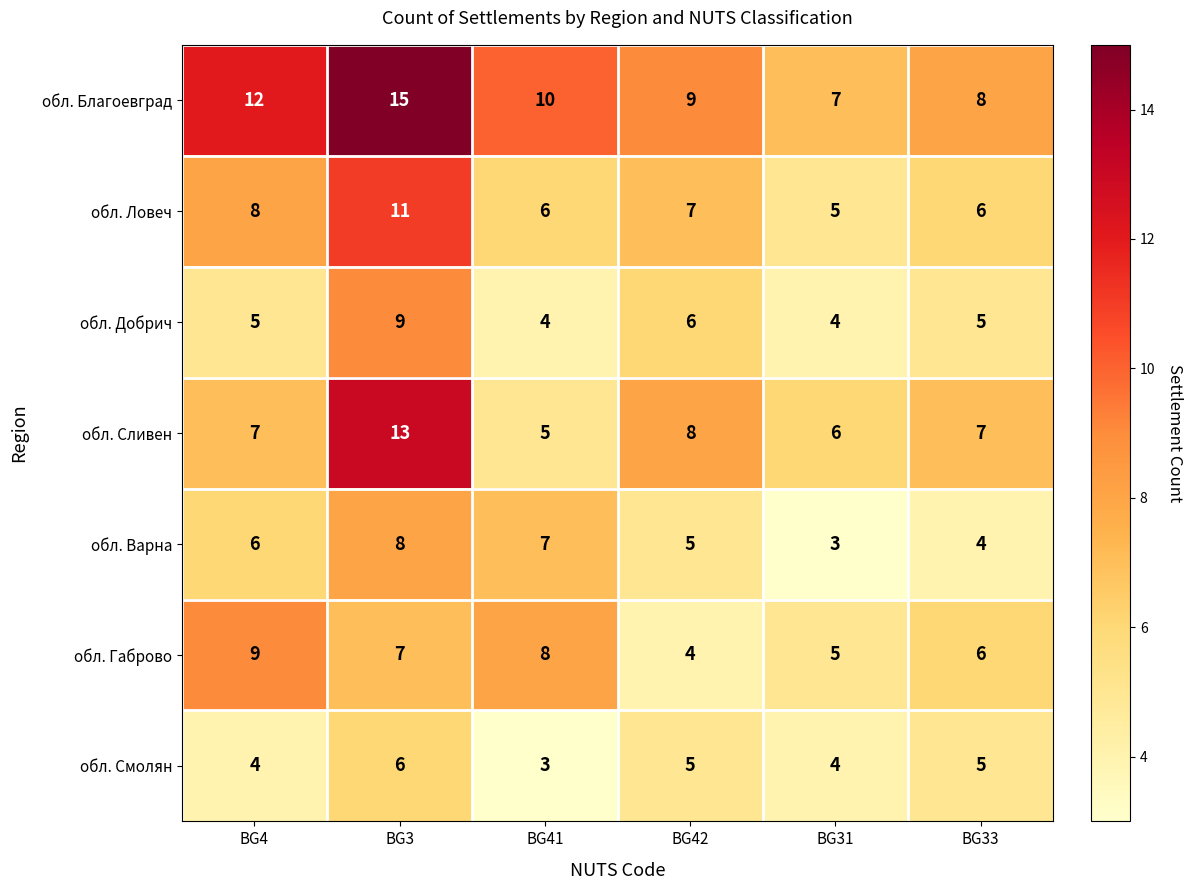

Read the обл. Благоевград value at BG42.

9